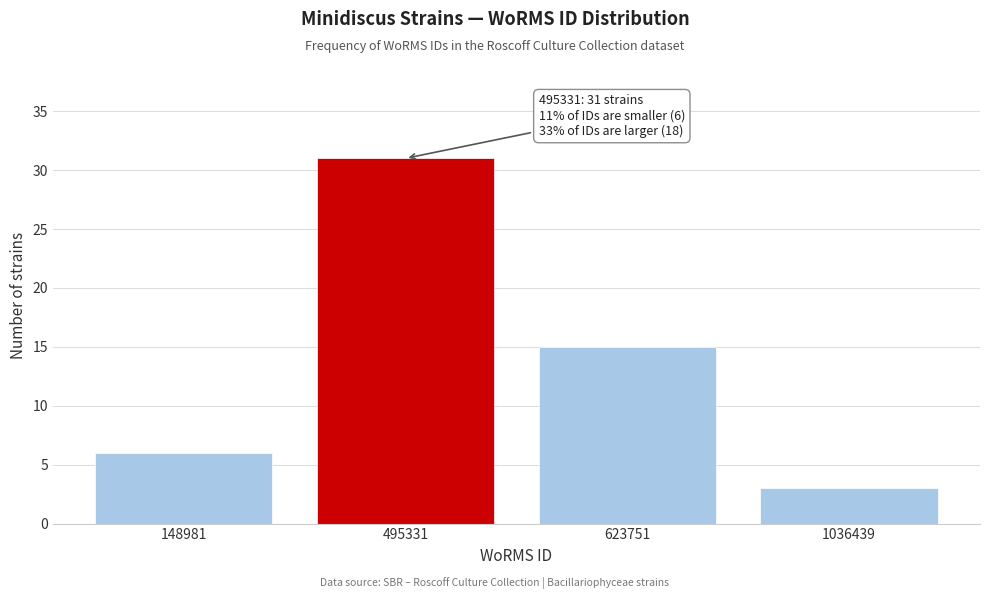

Reading left to right, transcribe all the data shown in this chart.

148981=6	495331=31	623751=15	1036439=3